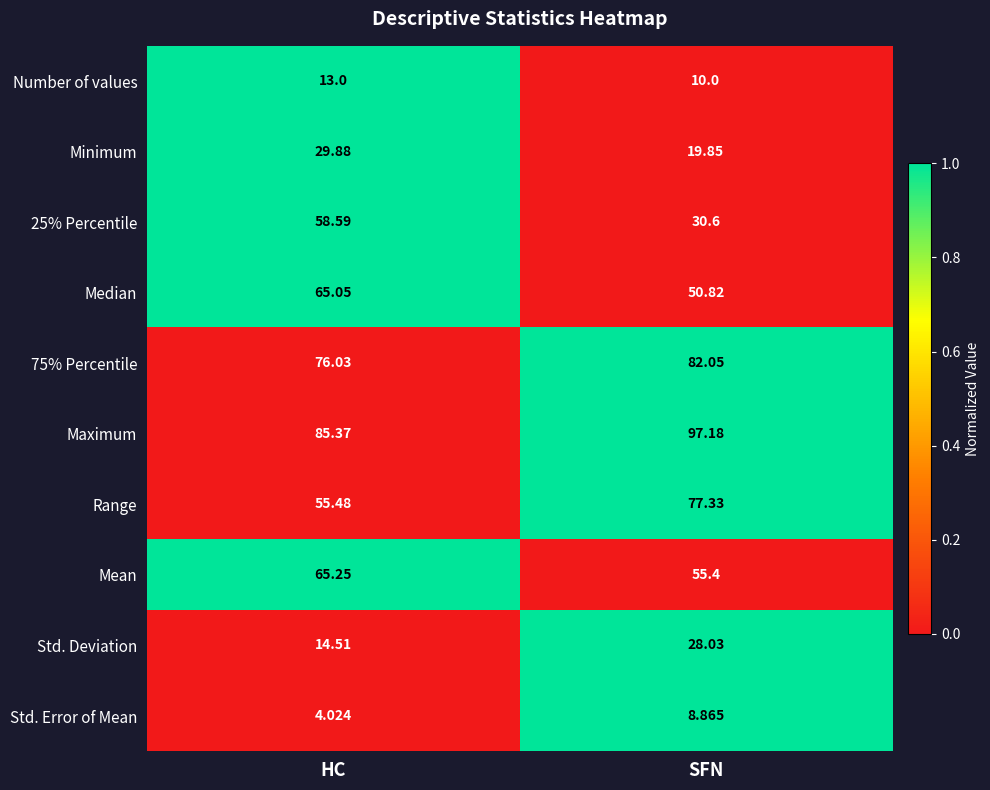

List the labels in order of Std. Error of Mean value, largest first.

SFN, HC